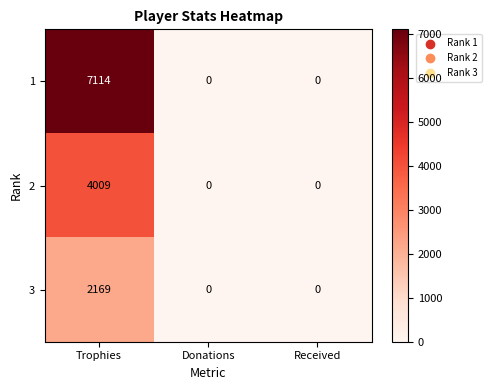

What is the maximum value shown in the chart?

7114